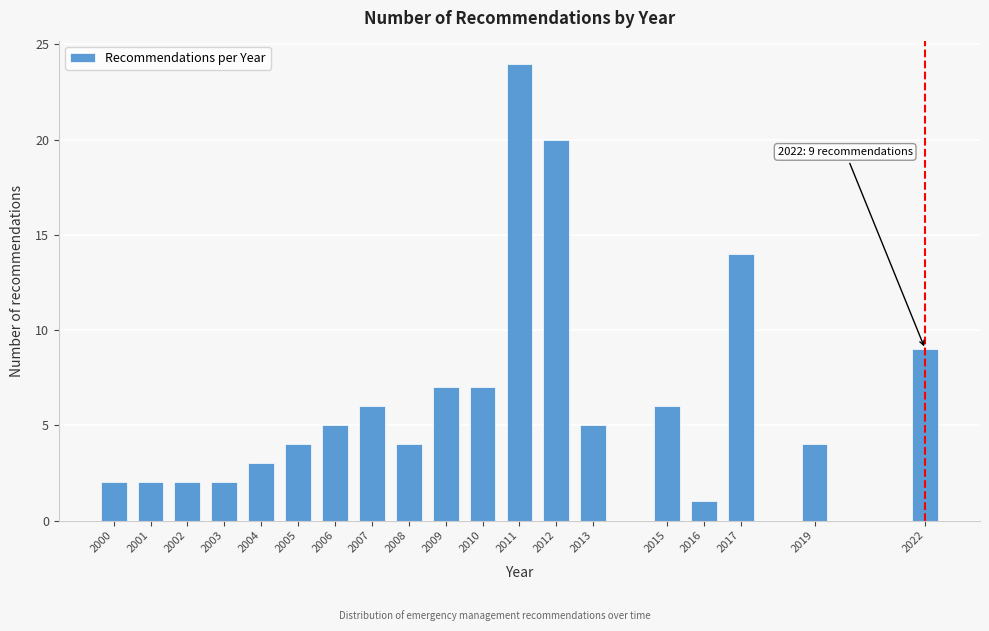

Reading right to left, what are all the values shown in this chart?

9	4	14	1	6	5	20	24	7	7	4	6	5	4	3	2	2	2	2